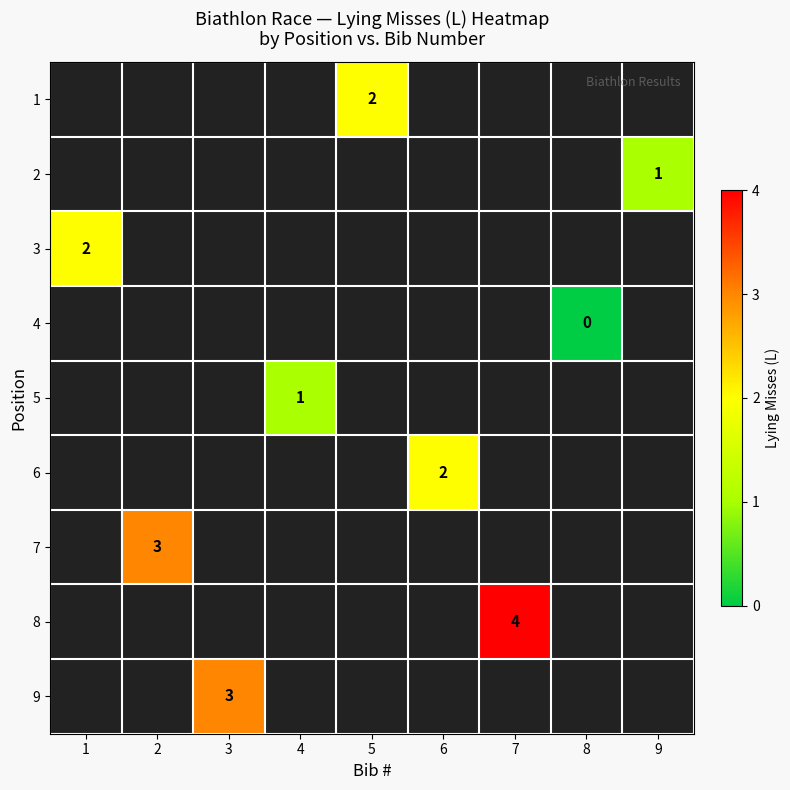

How many categories are shown in the chart?

9